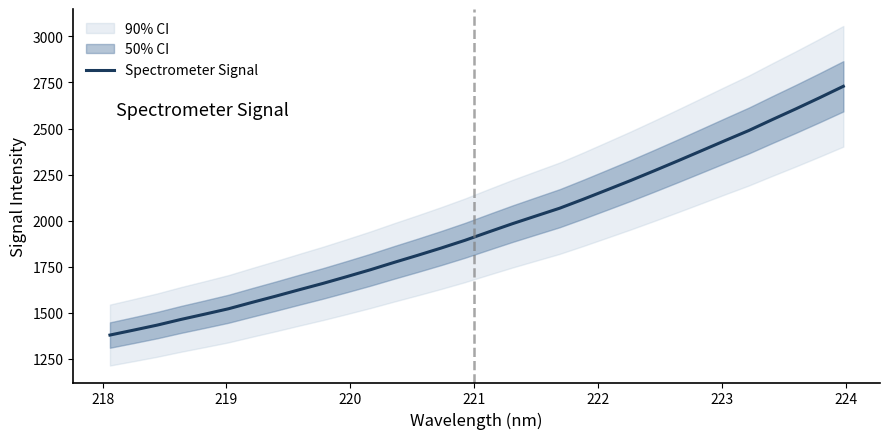

What is the minimum value shown in the chart?

1378.6